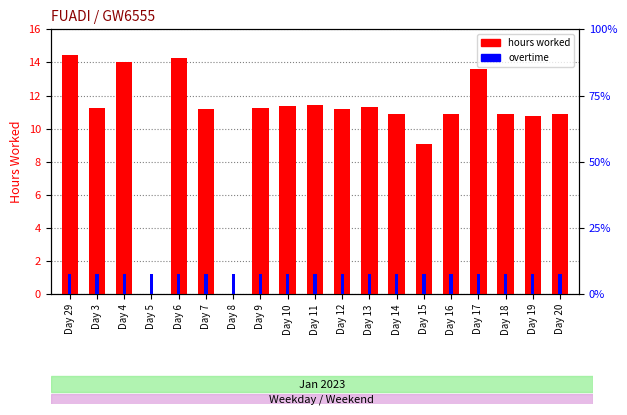

At which category does the chart reach its minimum across all series?

Day 5